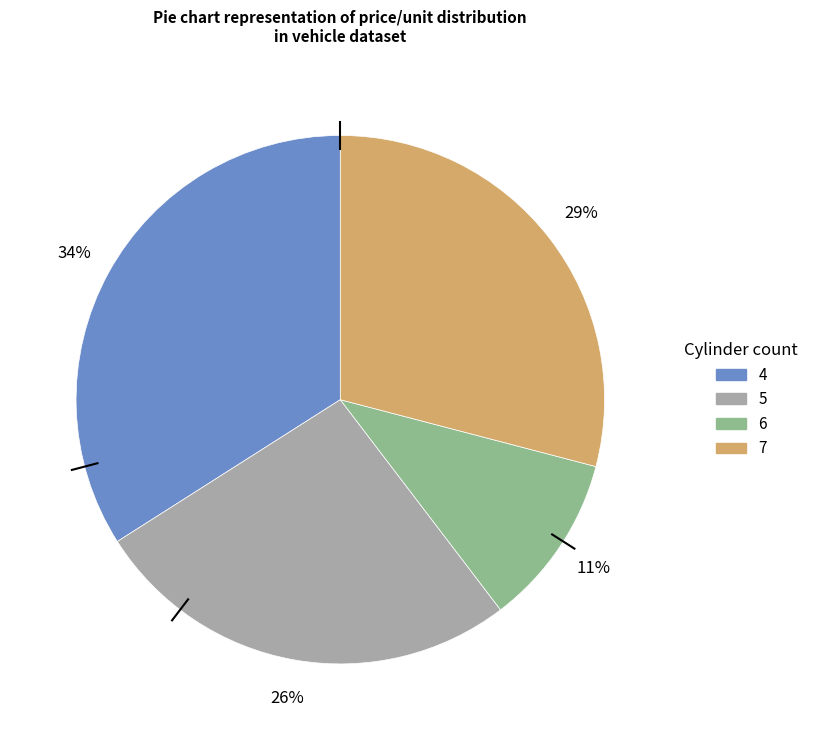

What is the largest slice in the pie chart?

4